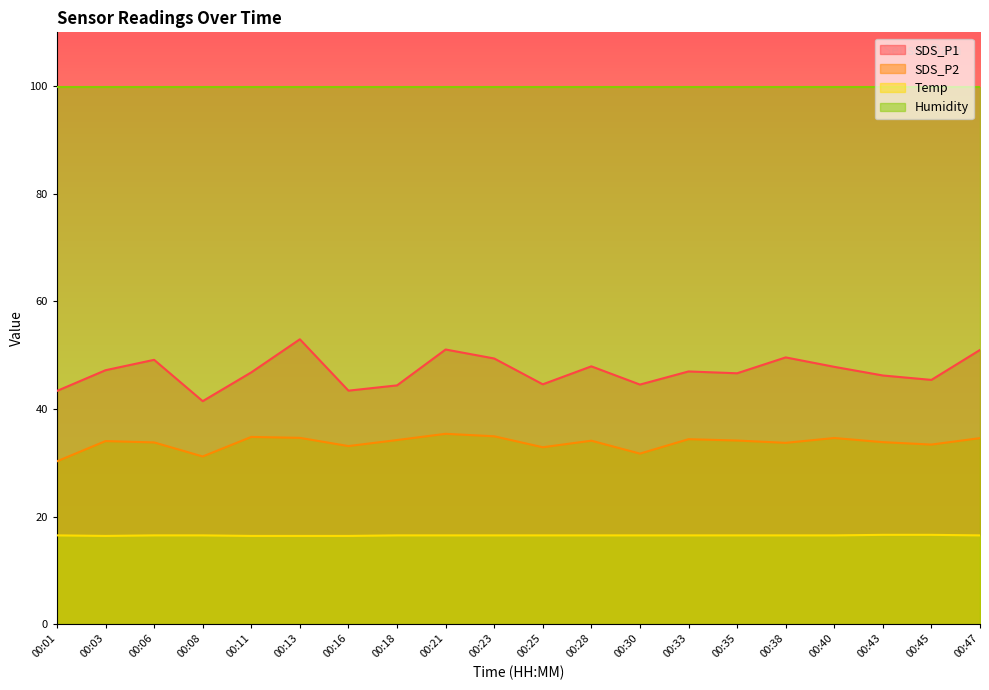

True or false: SDS_P2 and SDS_P1 intersect in this chart.

False